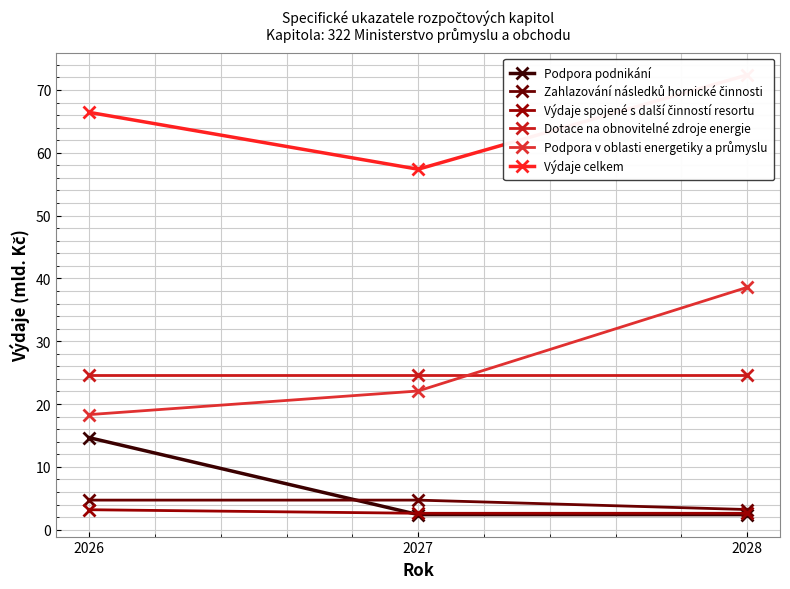

What is the maximum value shown in the chart?

72.4